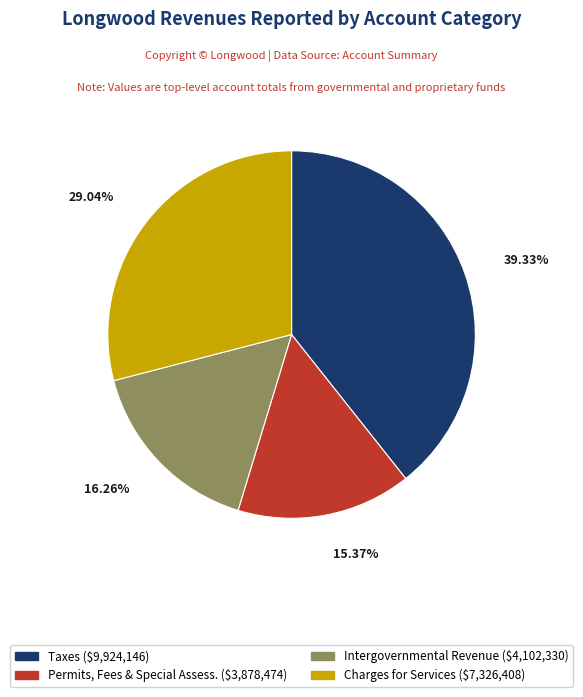

Count the number of slices in the pie.

4